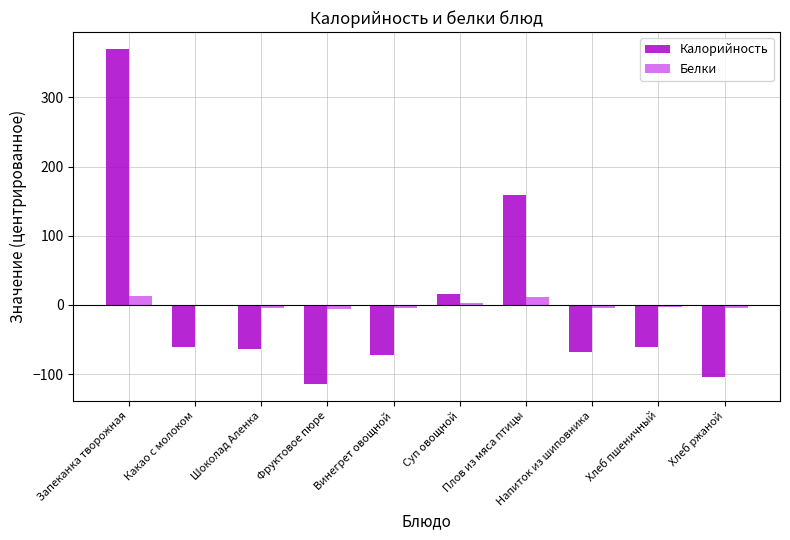

What is the greatest value displayed?

370.2